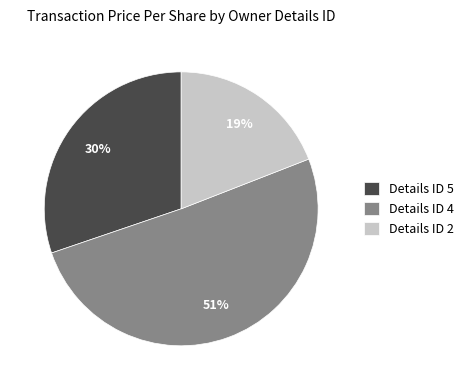

Approximately how many times larger is the value at Details ID 4 compared to Details ID 5?

1.7